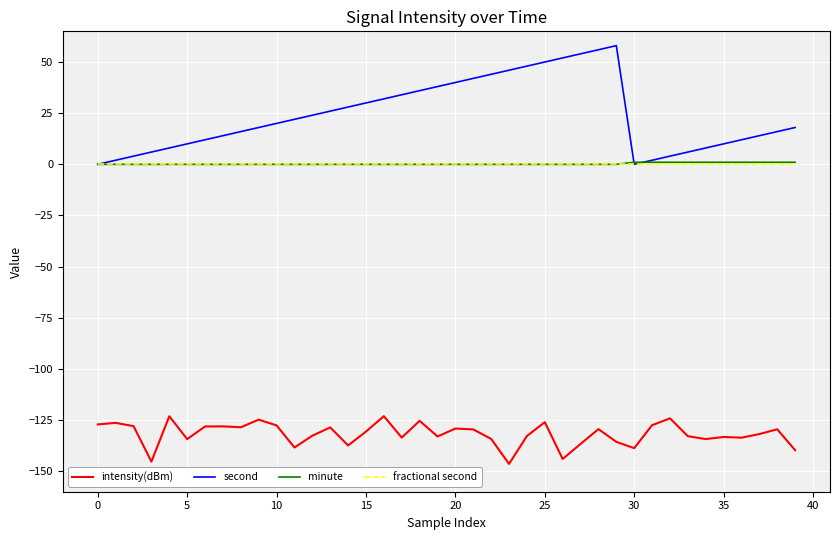

True or false: minute and intensity(dBm) intersect in this chart.

False